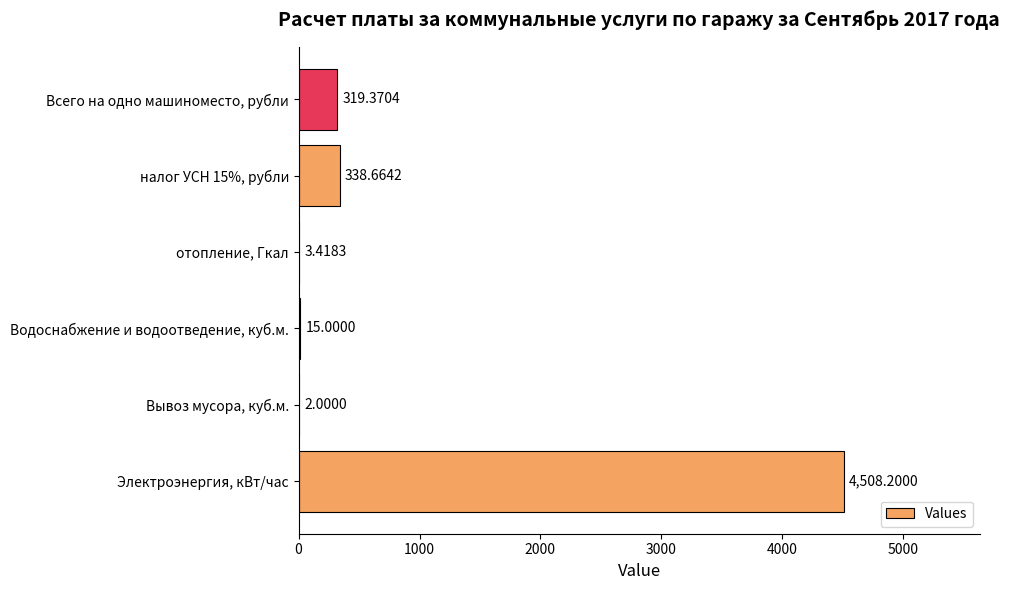

Approximately how many times larger is the value at налог УСН 15%, рубли compared to Вывоз мусора, куб.м.?

169.3